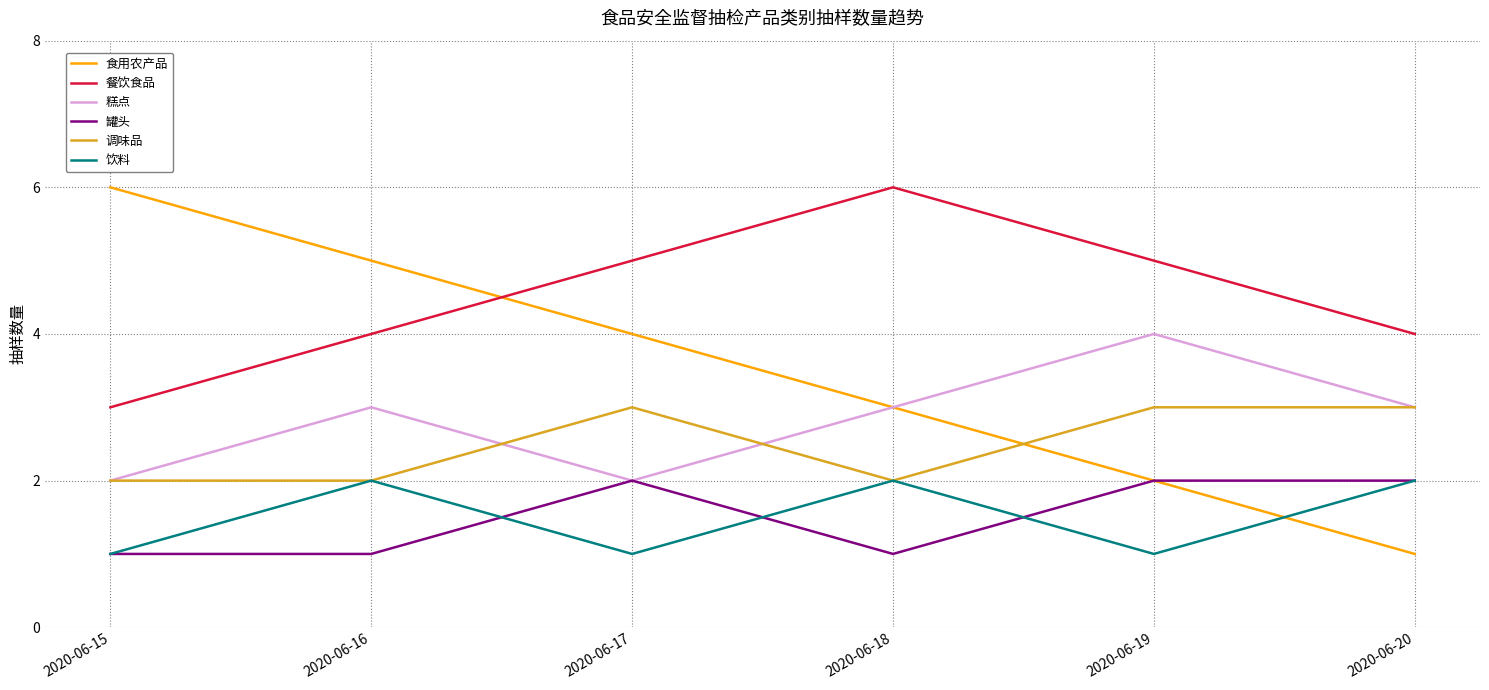

What are all the series names shown in the legend?

食用农产品, 餐饮食品, 糕点, 罐头, 调味品, 饮料